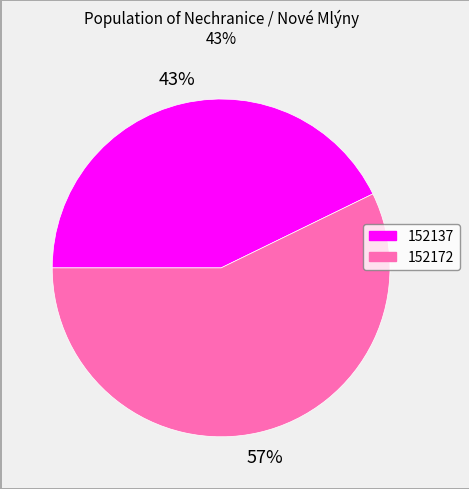

Rank the categories by value from lowest to highest.

152137, 152172